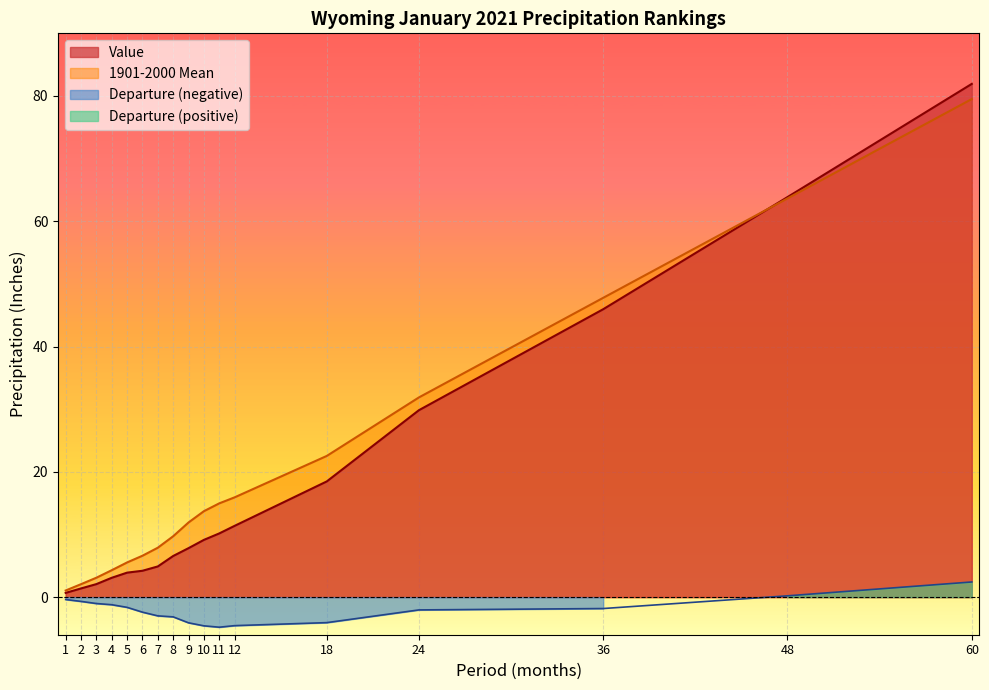

What is the difference between the maximum and minimum values in the 1901-2000 Mean series?

78.5